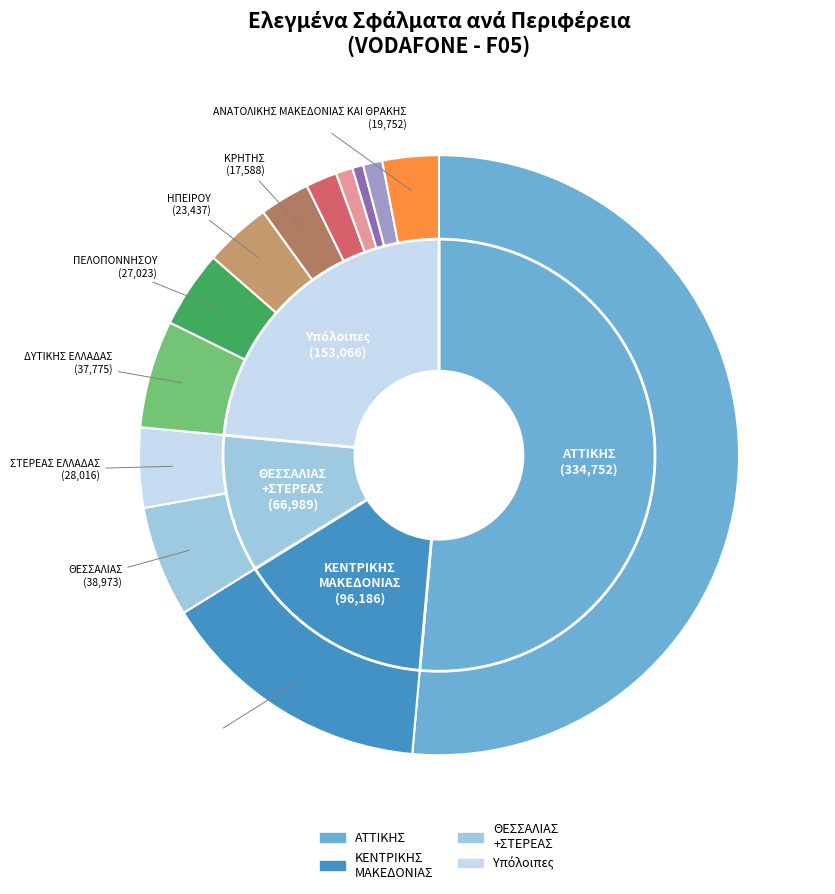

Does ΒΟΡΕΙΟΥ ΑΙΓΑΙΟΥ represent more than half of the total?

No